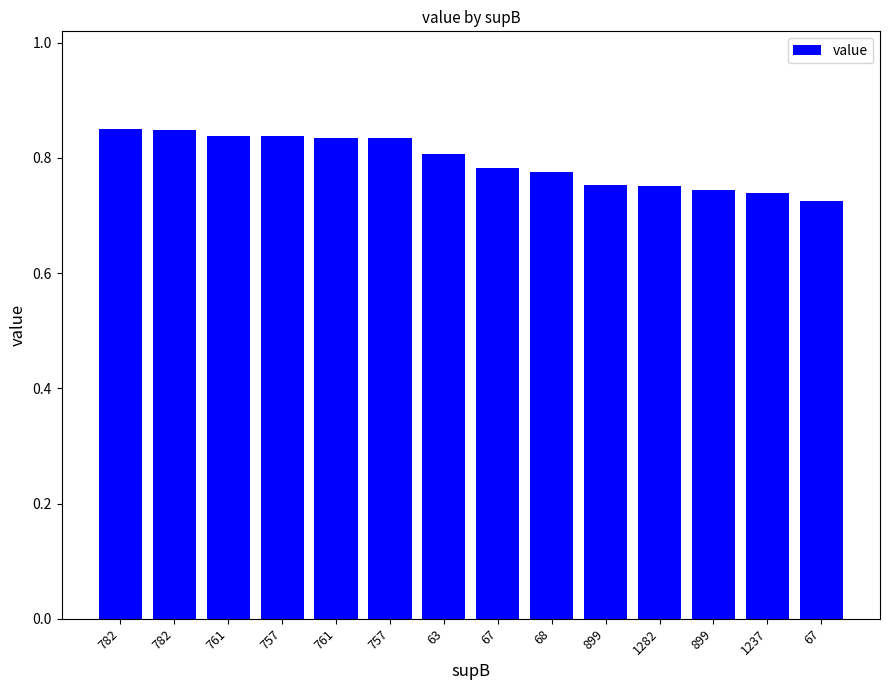

Does the chart contain any negative values?

No